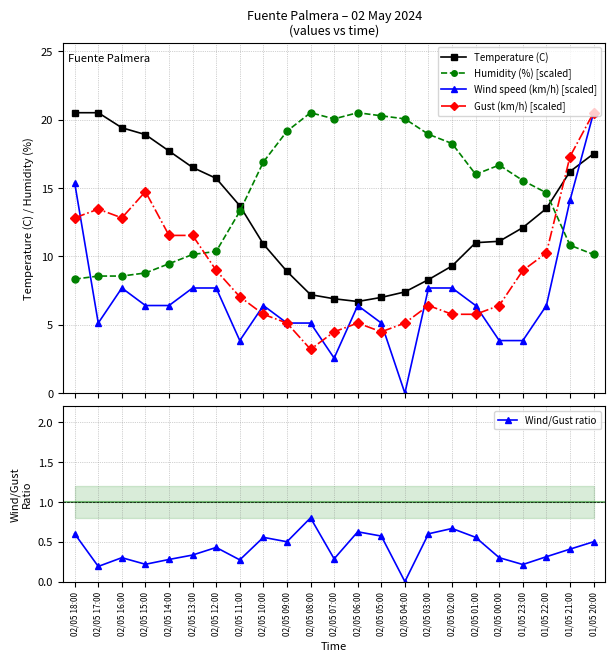

At which label does Temperature (C) first exceed 12?

02/05 18:00